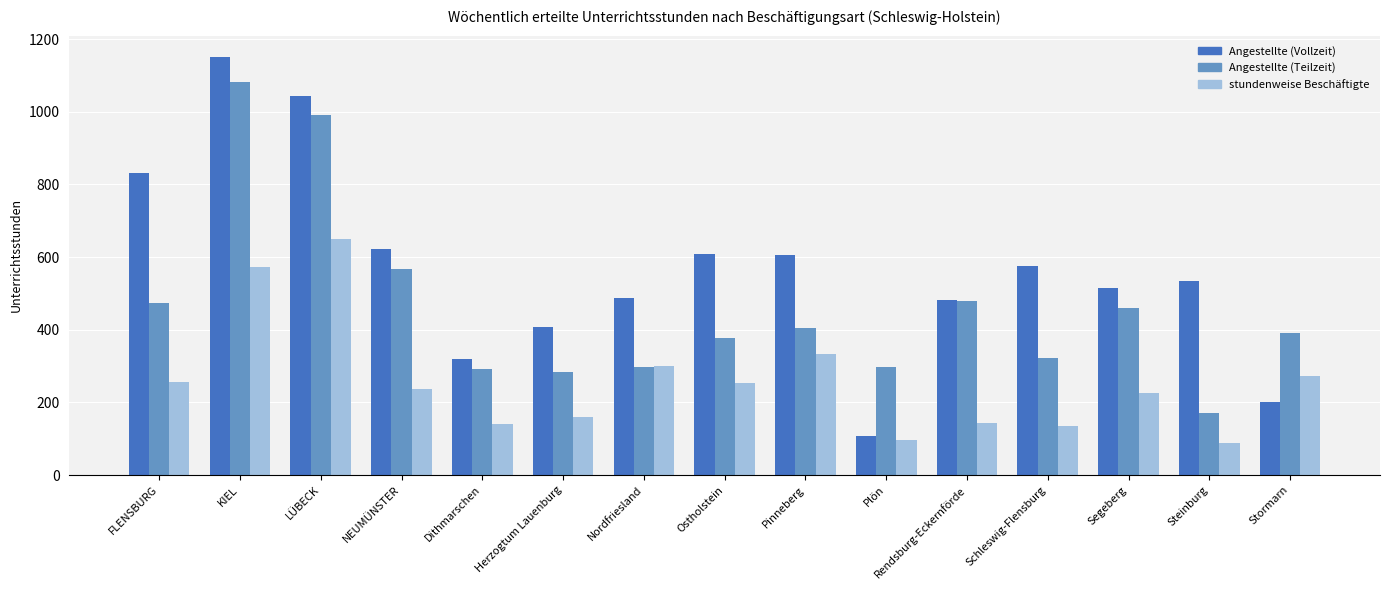

True or false: stundenweise Beschäftigte has a value of 88.0 at Steinburg.

True